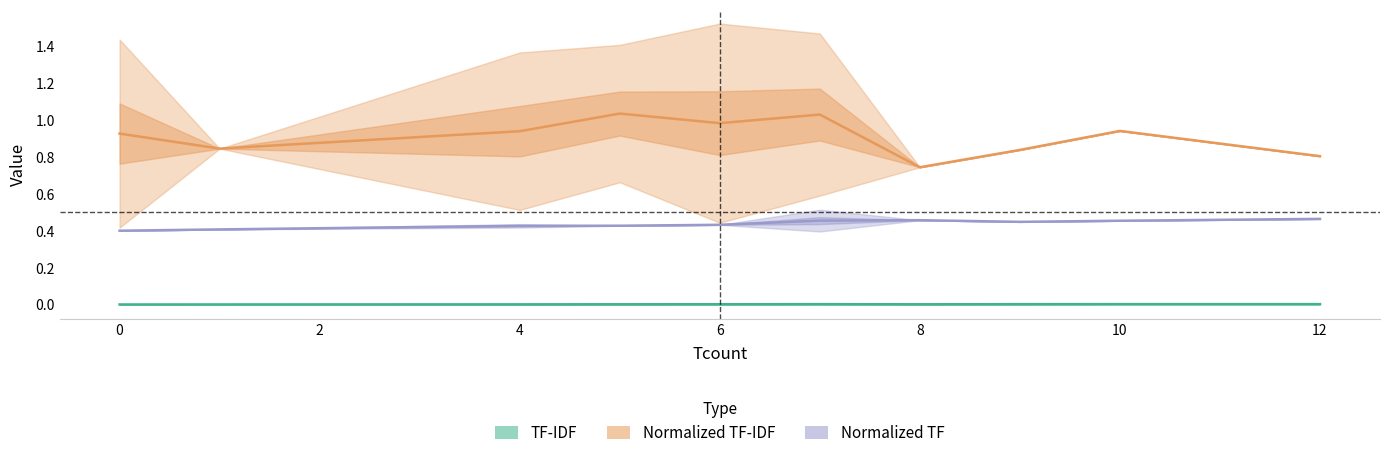

What is the greatest value displayed?

1.0